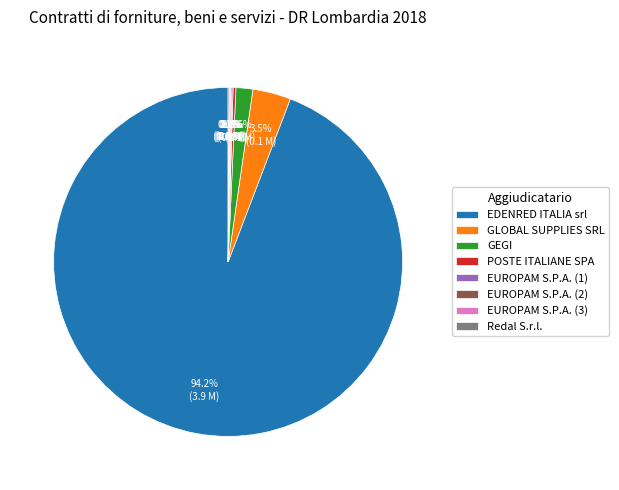

Which category has the biggest portion of the pie?

EDENRED ITALIA srl